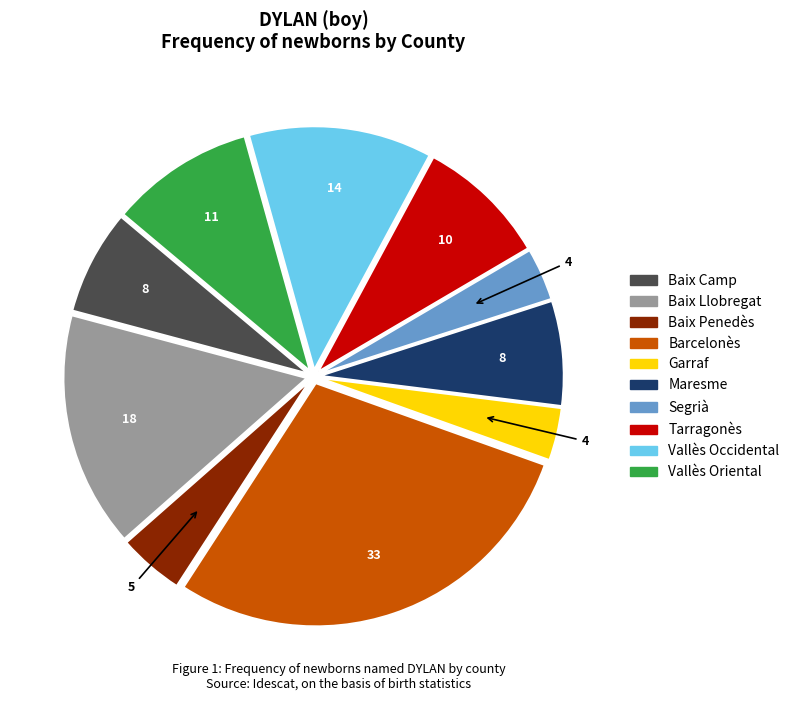

Does Tarragonès represent more than half of the total?

No